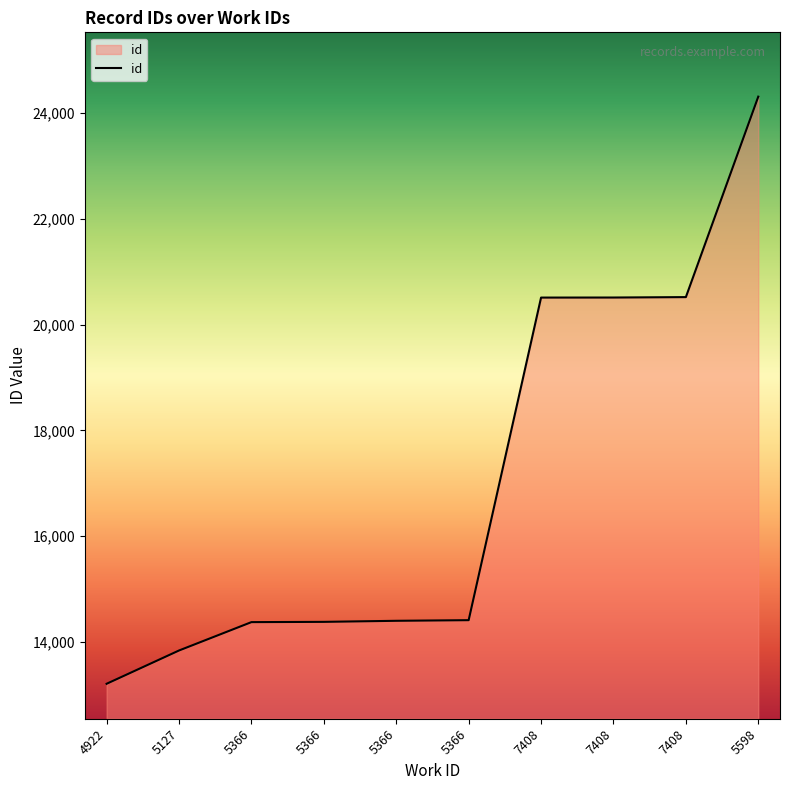

Between 7408 and 5366, which is larger?

7408